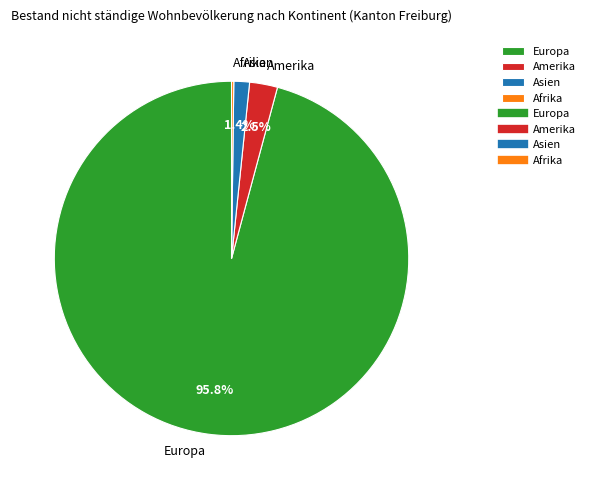

To the nearest percent, what is the difference between the largest and smallest slice percentages?

96%